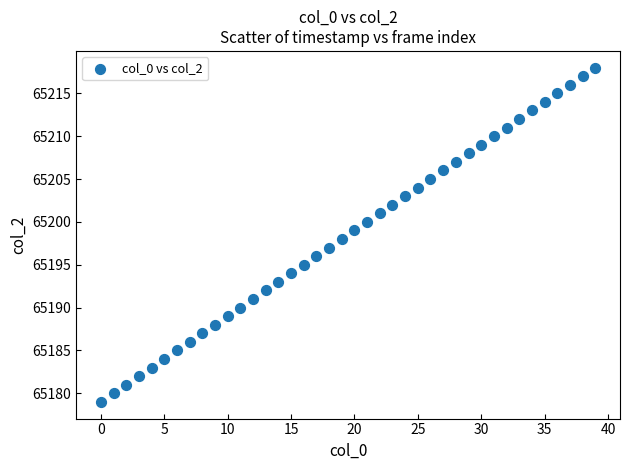

What is the range of Y values (max minus min)?

39